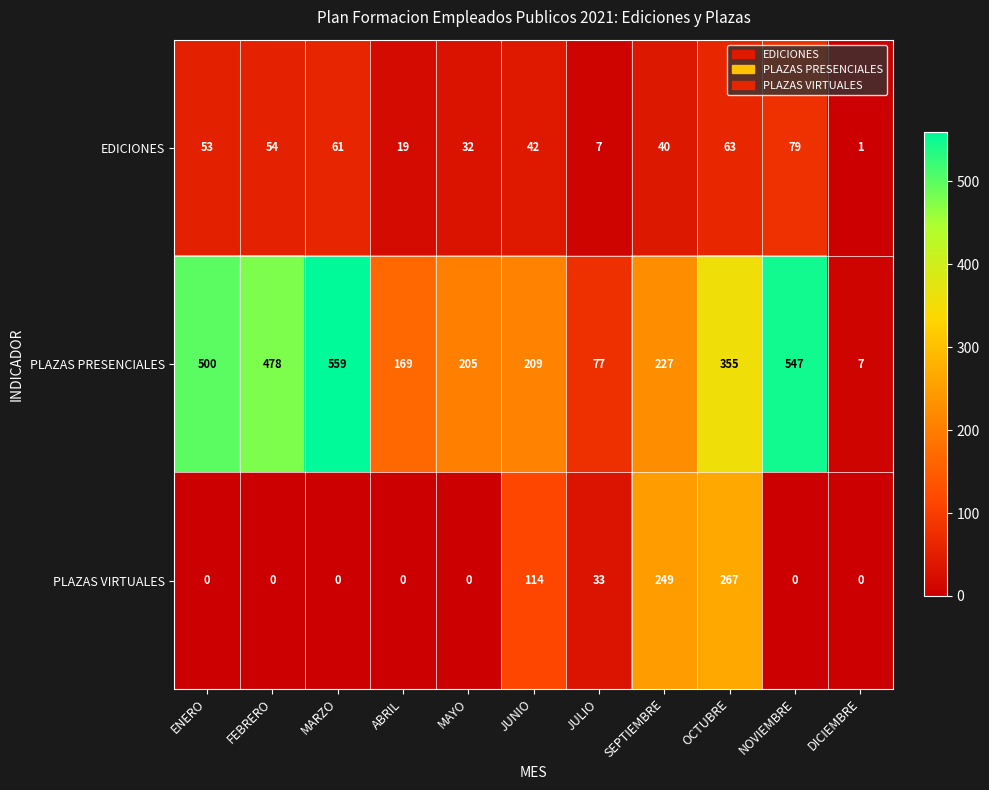

What is the spread (max minus min) of values at FEBRERO?

478